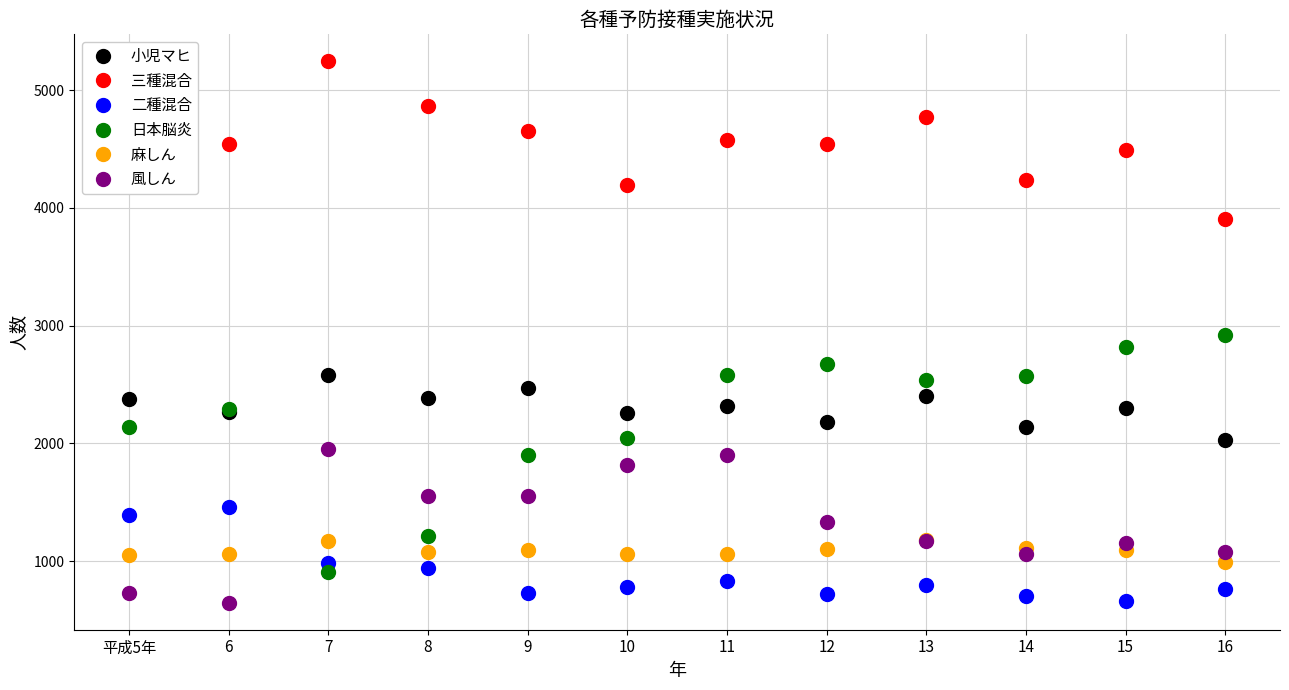

The value of 二種混合 at 12 is 721. True or false?

True